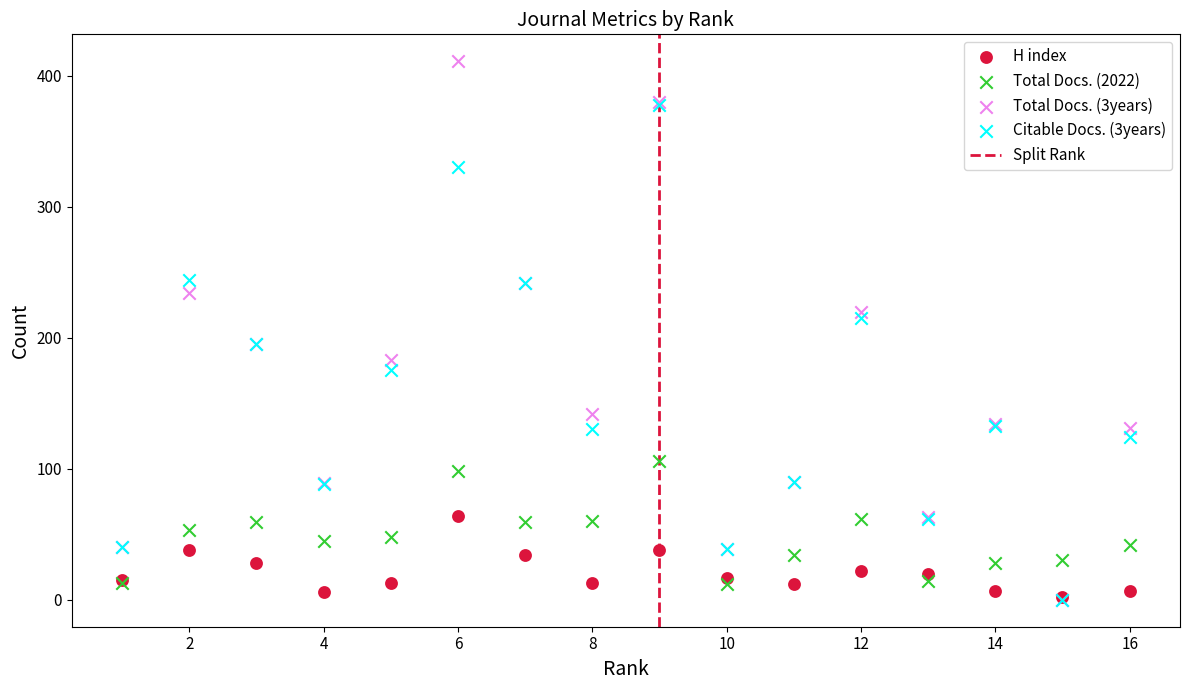

Which series reaches the maximum Y coordinate?

Total Docs. (3years)